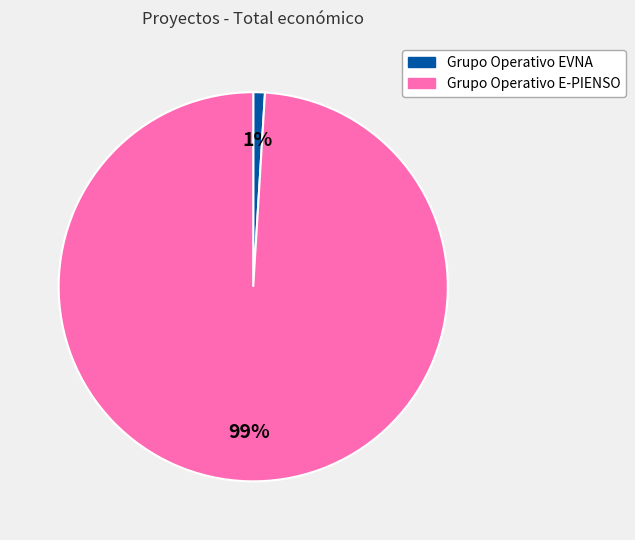

To the nearest percent, what is the average slice percentage?

50%